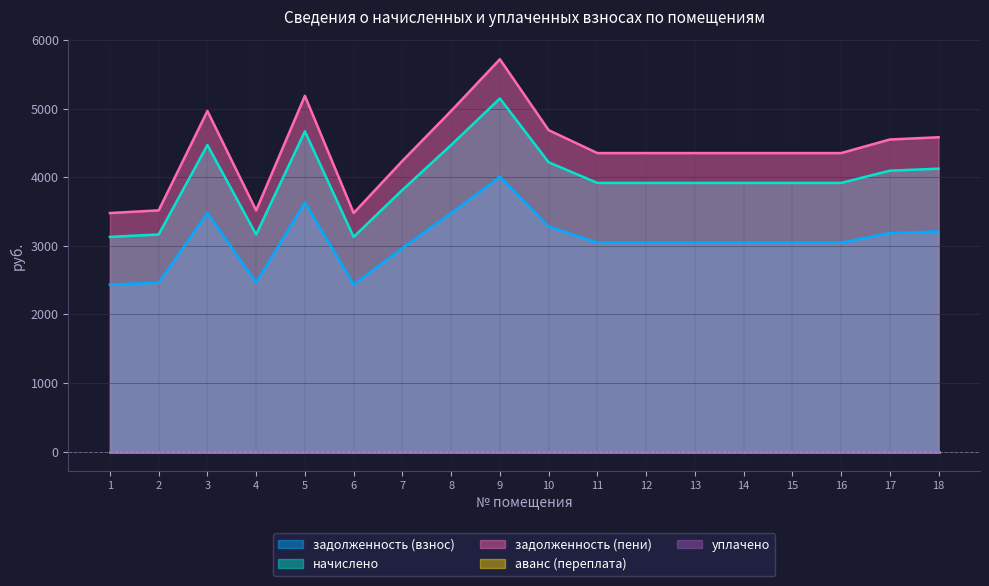

What is the highest value of the начислено series?

5148.0